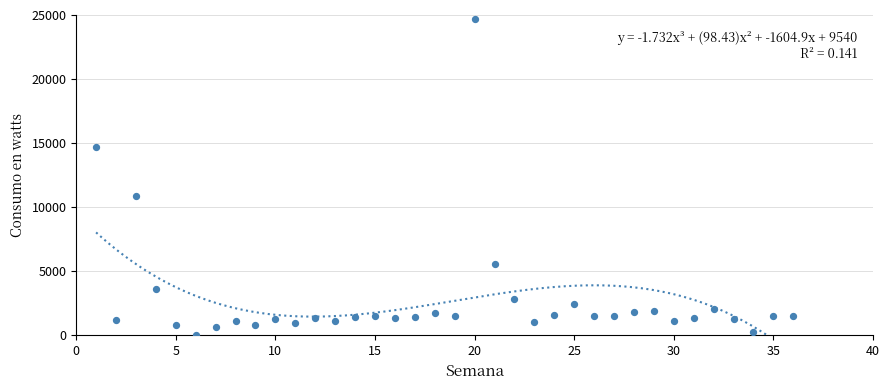

What Y value in the scatter plot is closest to 12339?

10840.8